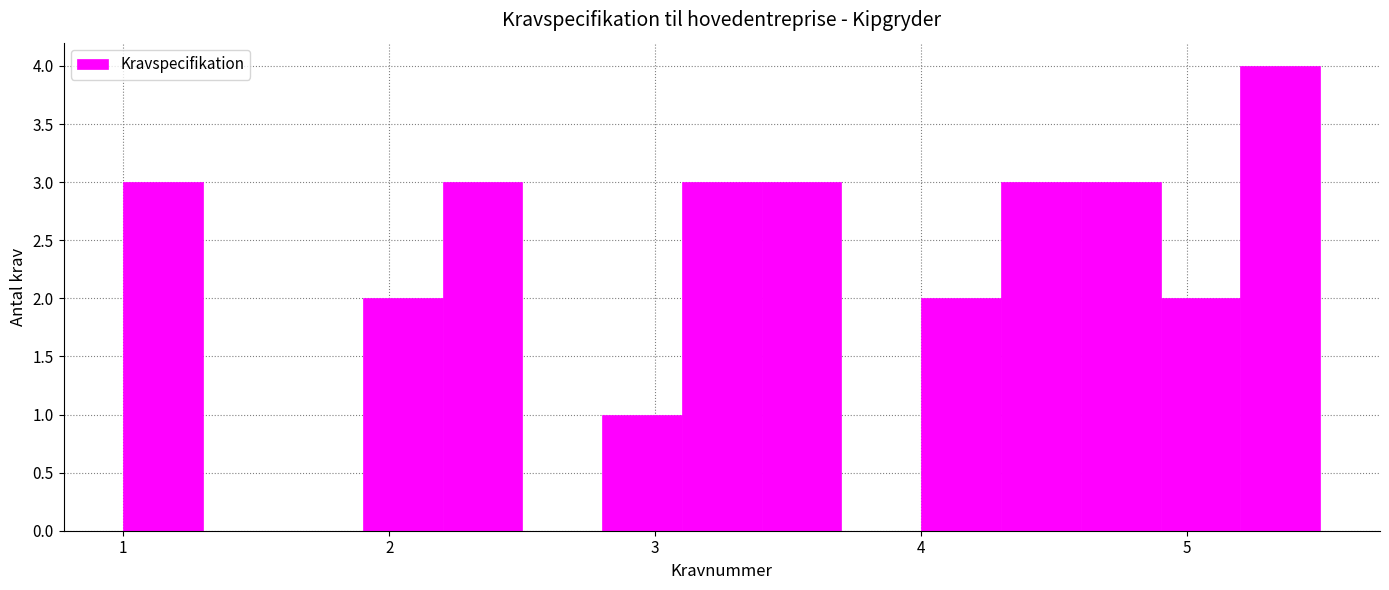

Around what value on the x-axis is the tallest bar? Give the approximate position of its centre, as read against the axis.

5.4